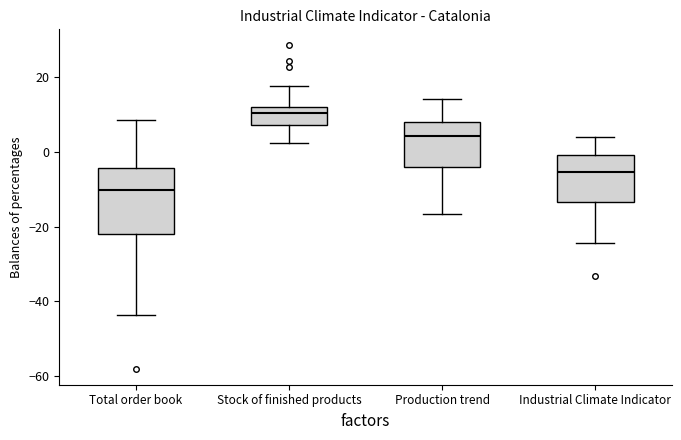

Which box is the tallest, from its lower edge to its upper edge?

Total order book